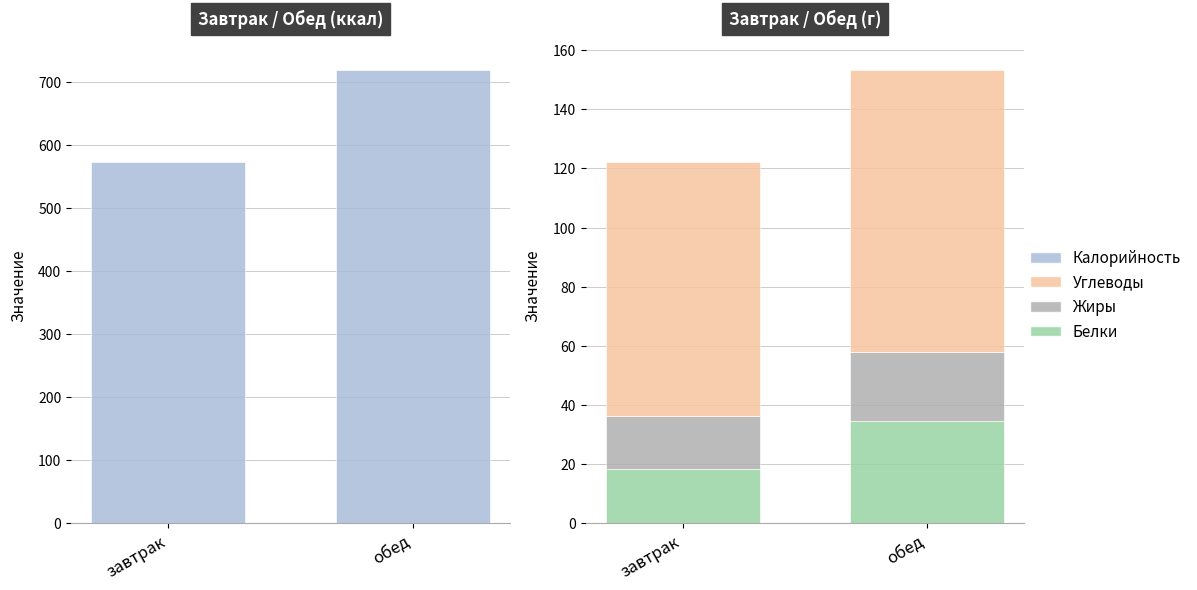

What is the spread (max minus min) of values at завтрак?

554.3